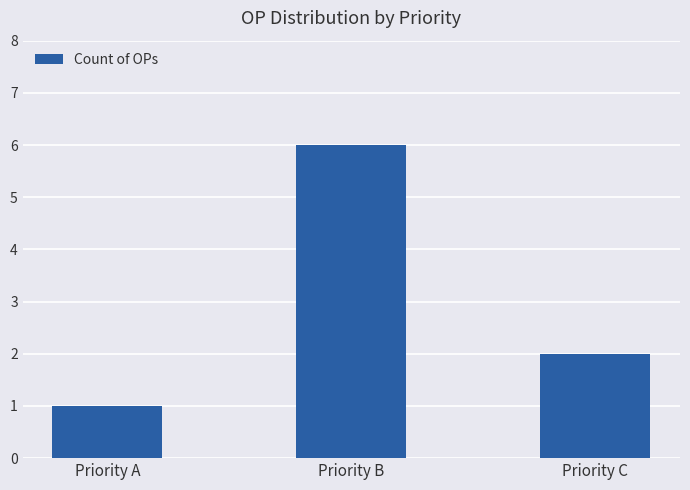

How many values are below 2?

1